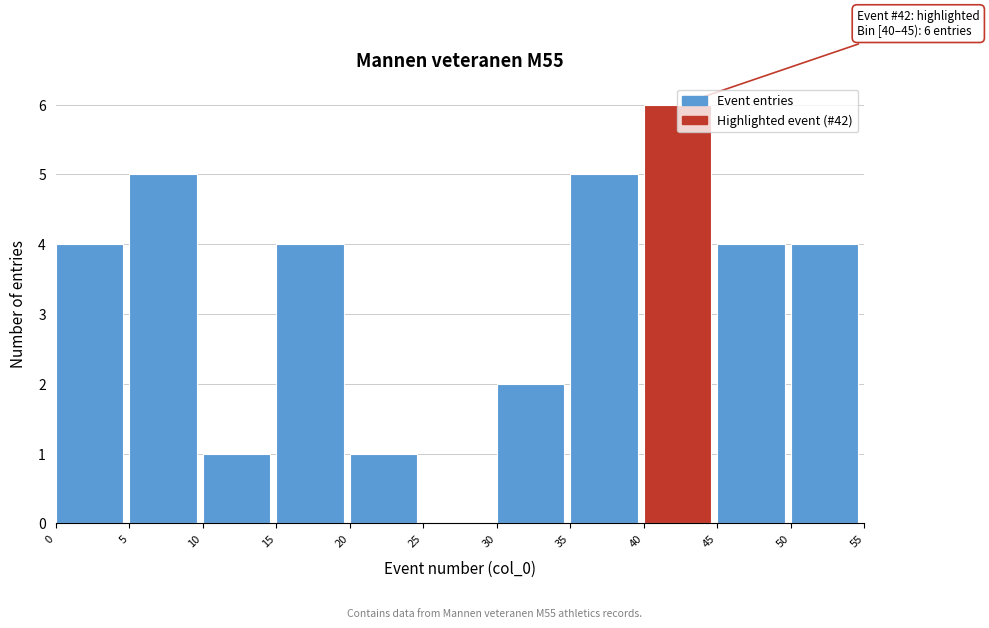

Over which range of the x-axis is the bar tallest?

40 to 45